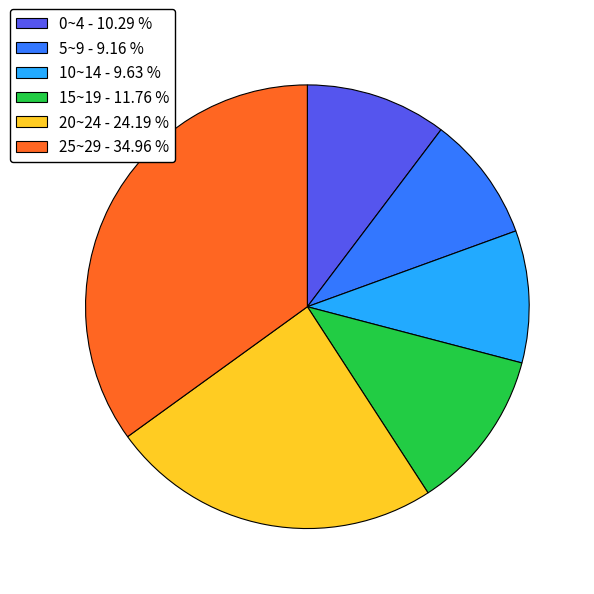

The 10~14 slice represents 10% of the pie. True or false?

True